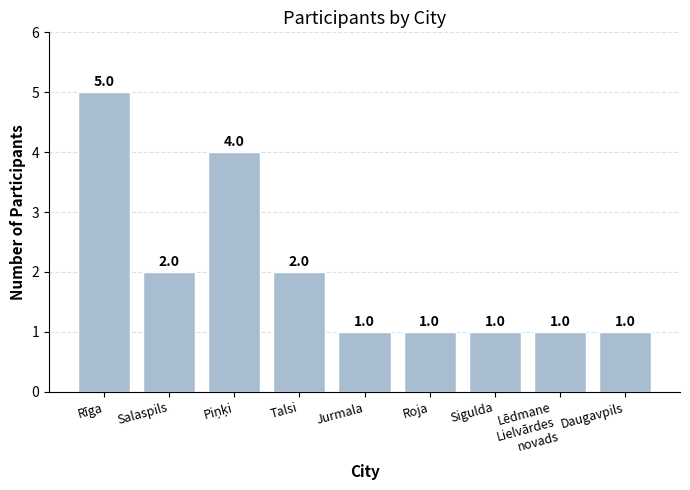

What is the label of the 6th bar from the left?

Roja